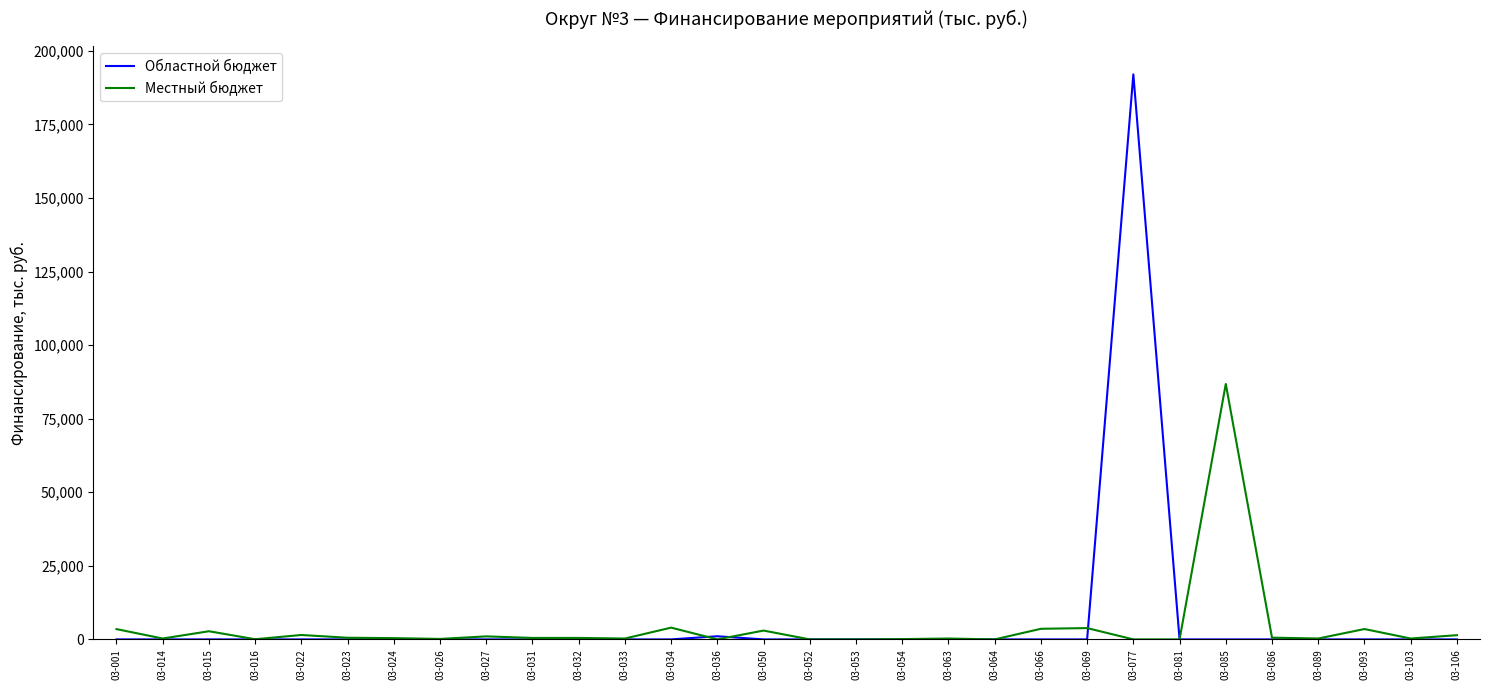

The value of Местный бюджет at 03-064 is -57483.6. True or false?

False